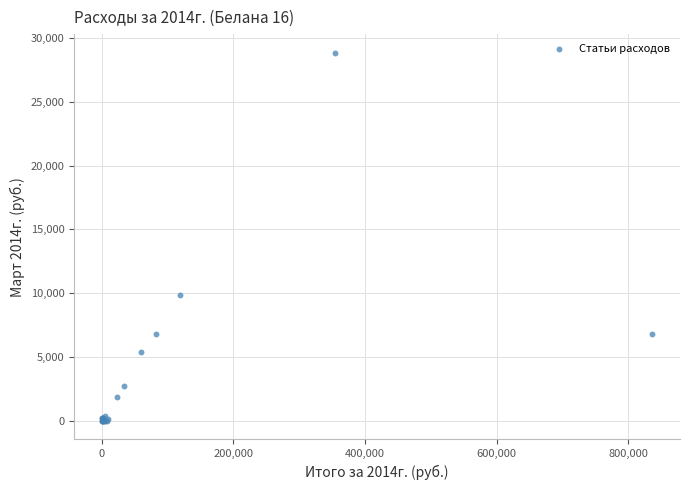

What Y value in the scatter plot is closest to 14424?

9879.2